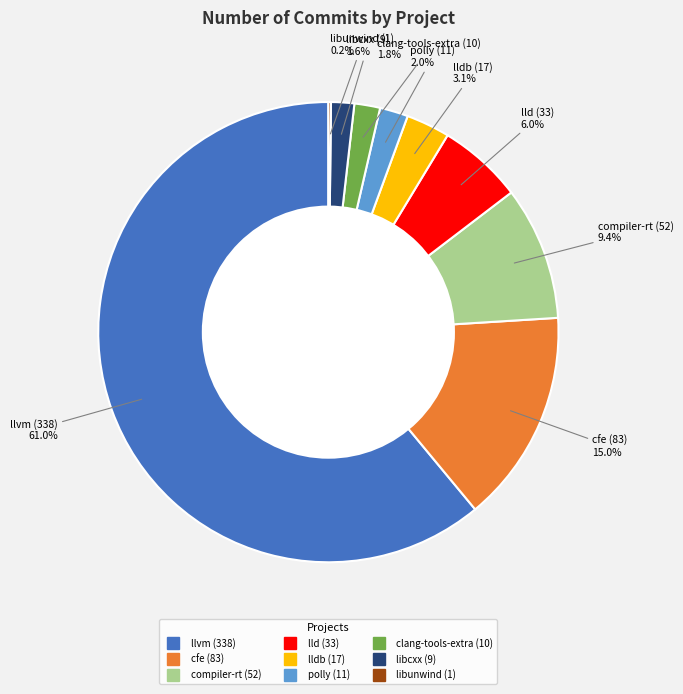

Does any single category account for the majority?

Yes